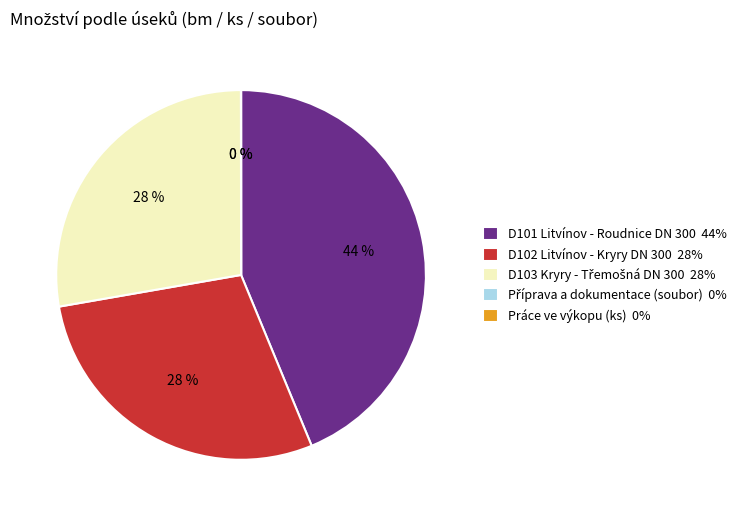

Combined, do D101 Litvínov - Roudnice DN 300 44% and D102 Litvínov - Kryry DN 300 28% account for over 50%?

Yes